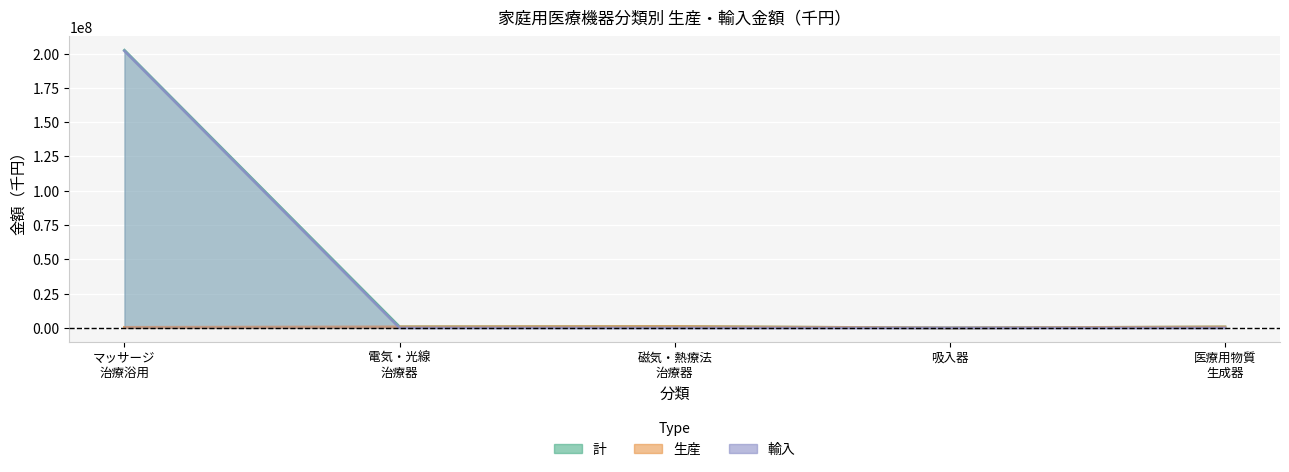

What is the total value across all series at 磁気・熱療法 治療器?

2018812